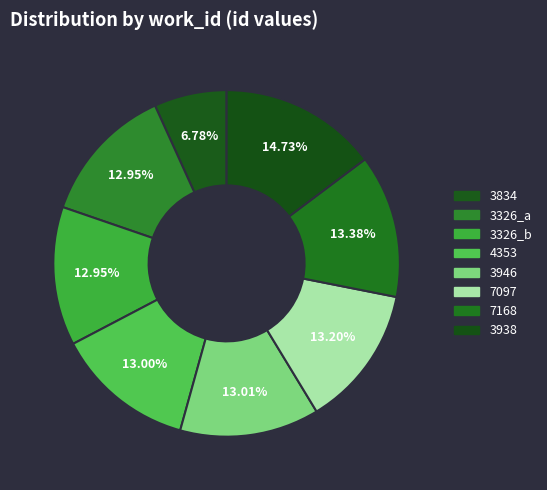

Count the number of slices in the pie.

8